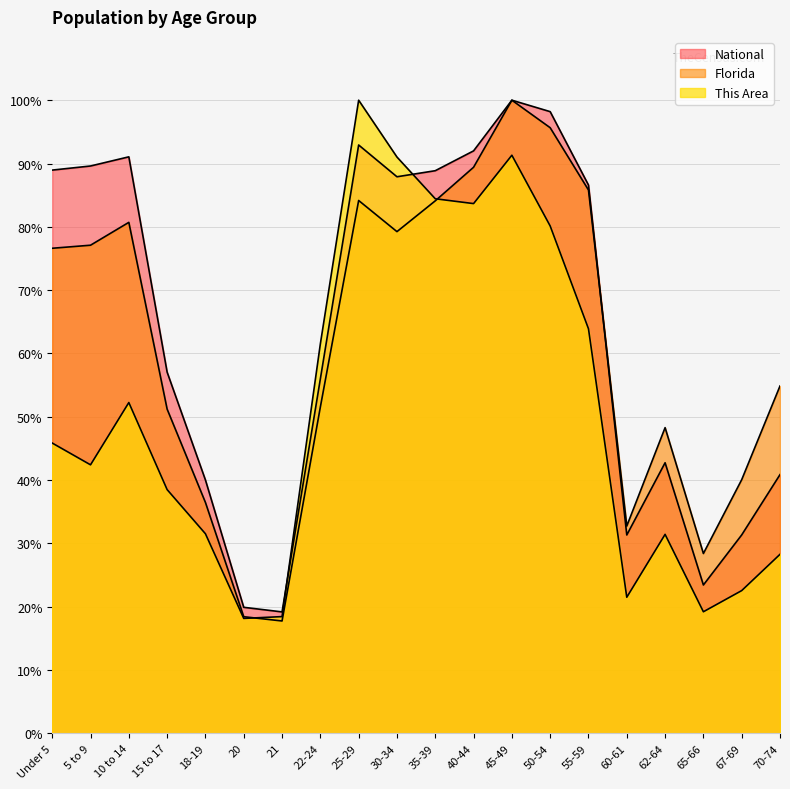

The National series shows 91.1 at 10 to 14. True or false?

True